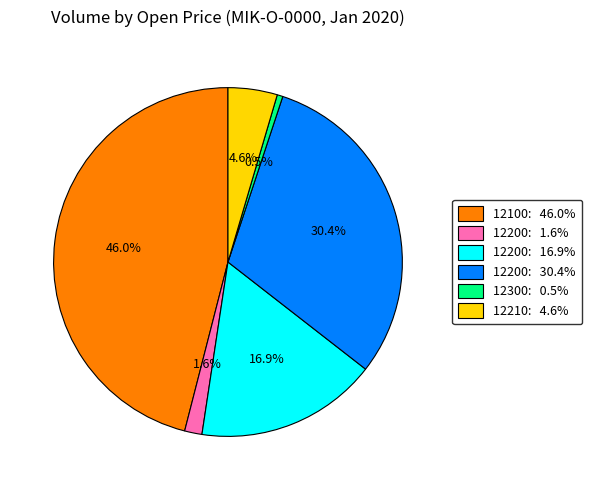

Does any single category account for the majority?

No